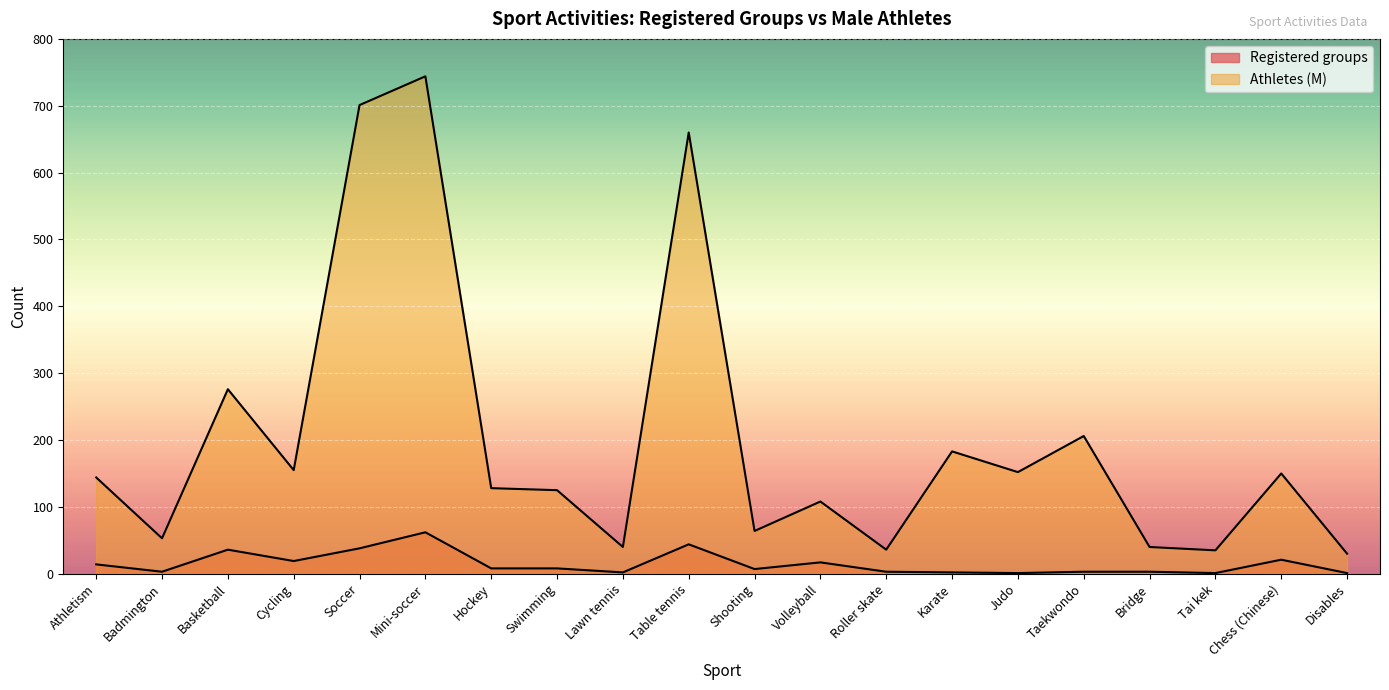

Is the value of Registered groups at Taekwondo greater than the value of Athletes (M) at Hockey?

No